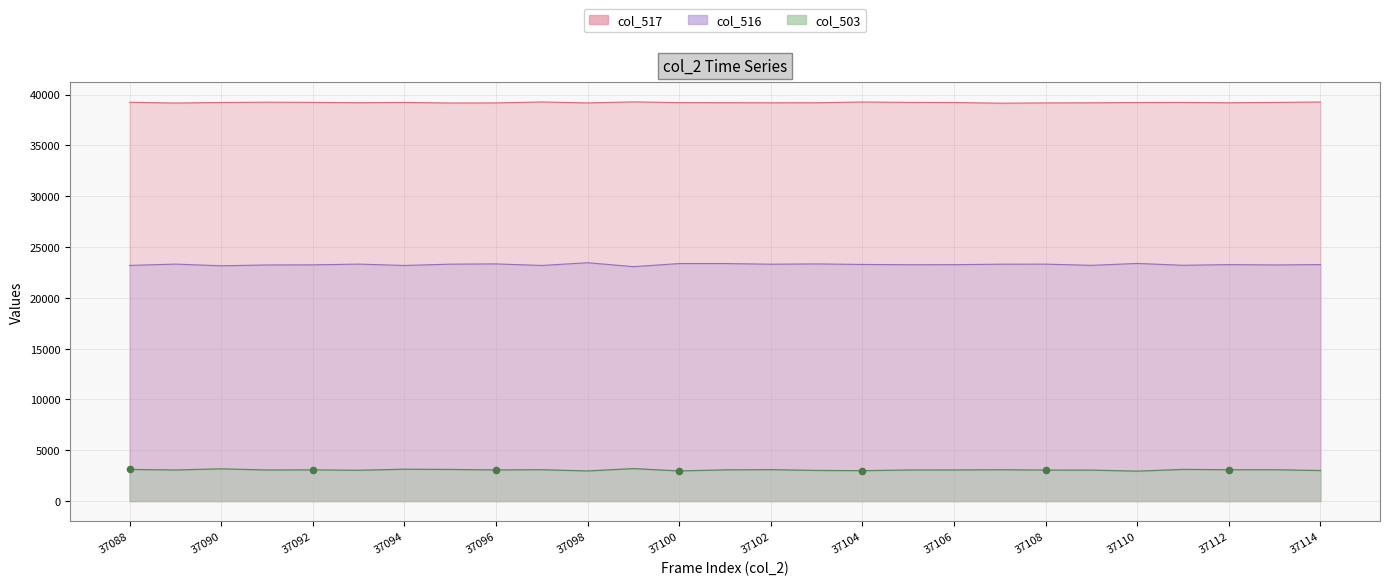

Which series contains the lowest Y value?

col_503